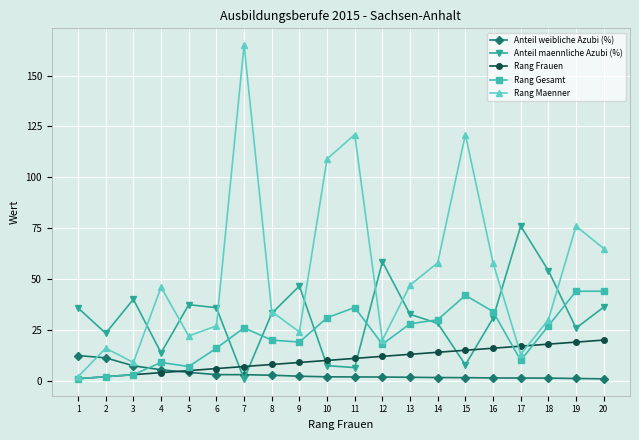

At 6, list the series in order from smallest to largest.

Anteil weibliche Azubi (%), Rang Frauen, Rang Gesamt, Rang Maenner, Anteil maennliche Azubi (%)